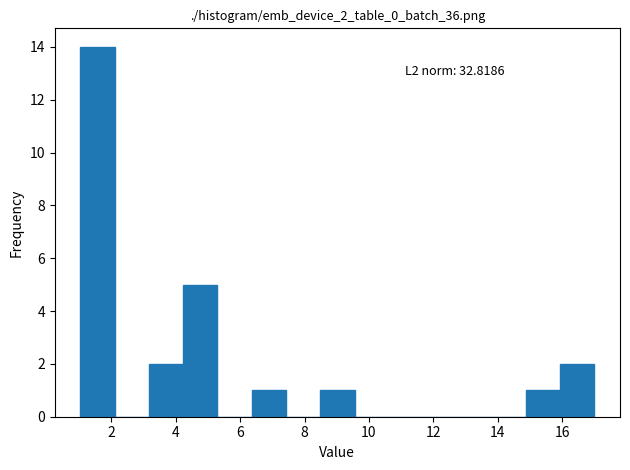

Which range on the x-axis has the tallest bar?

1.0 to 2.2